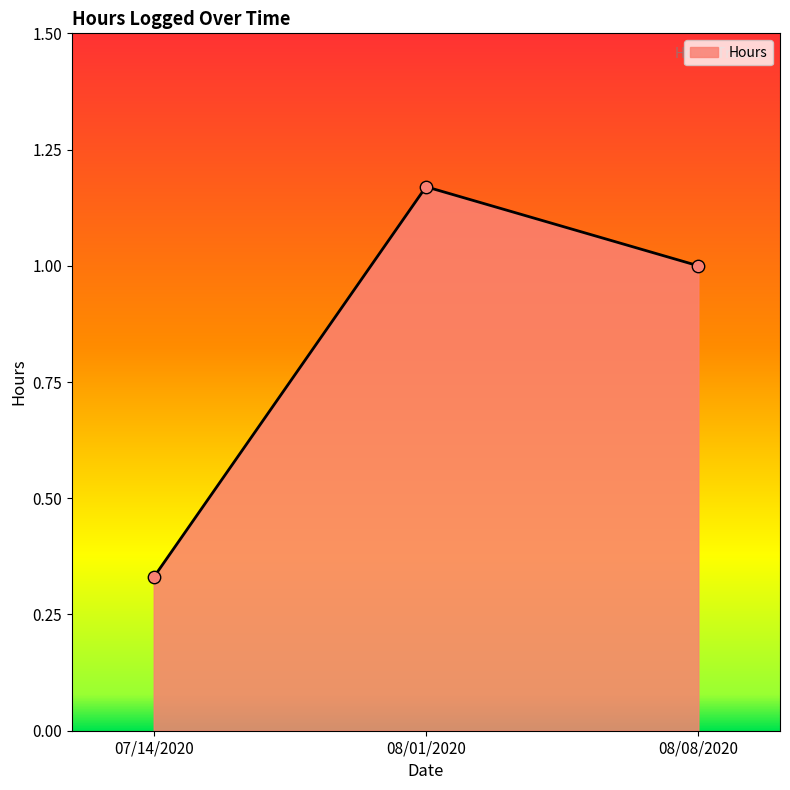

Between 08/01/2020 and 08/08/2020, which is larger?

08/01/2020